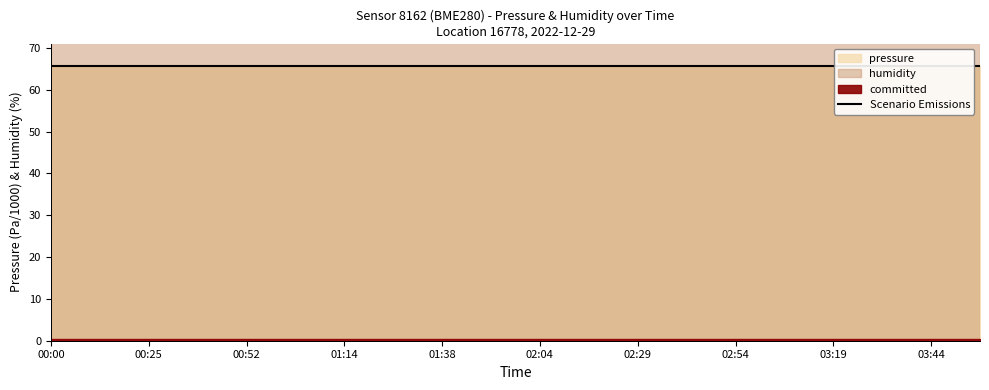

Where is pressure nearest to the value 65770?

00:00